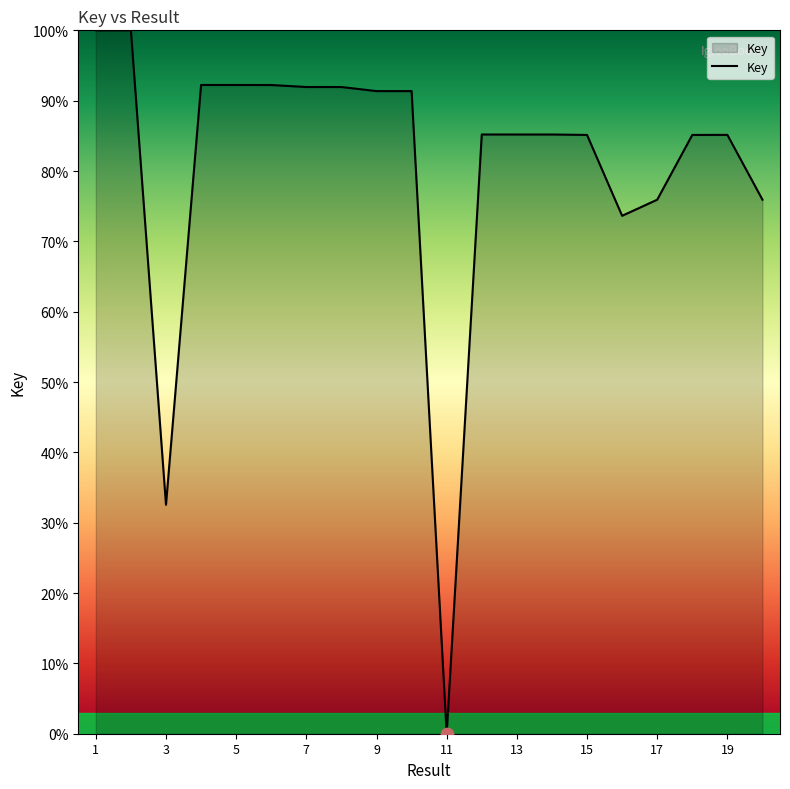

What is the difference between the maximum and minimum values?

100.0